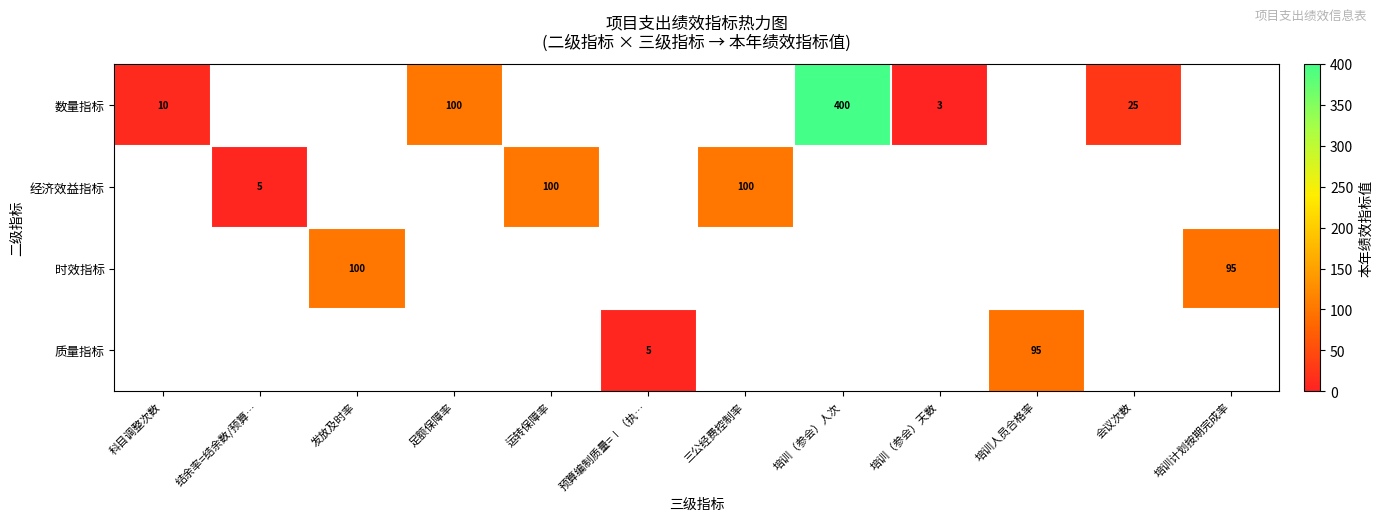

Is the value of 数量指标 at 培训（参会）人次 greater than the value of 时效指标 at 发放及时率?

Yes